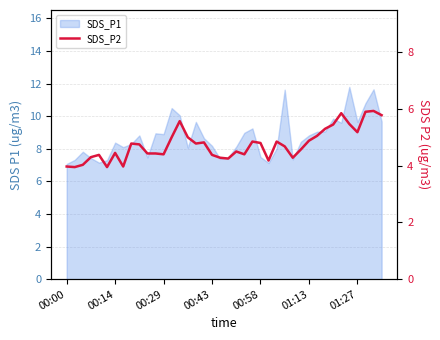

The value at 00:43 is 4.4. True or false?

True